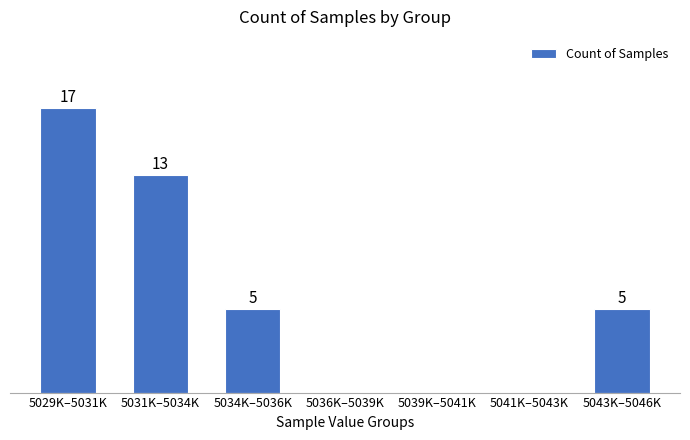

Between 5029K–5031K and 5039K–5041K, which is larger?

5029K–5031K